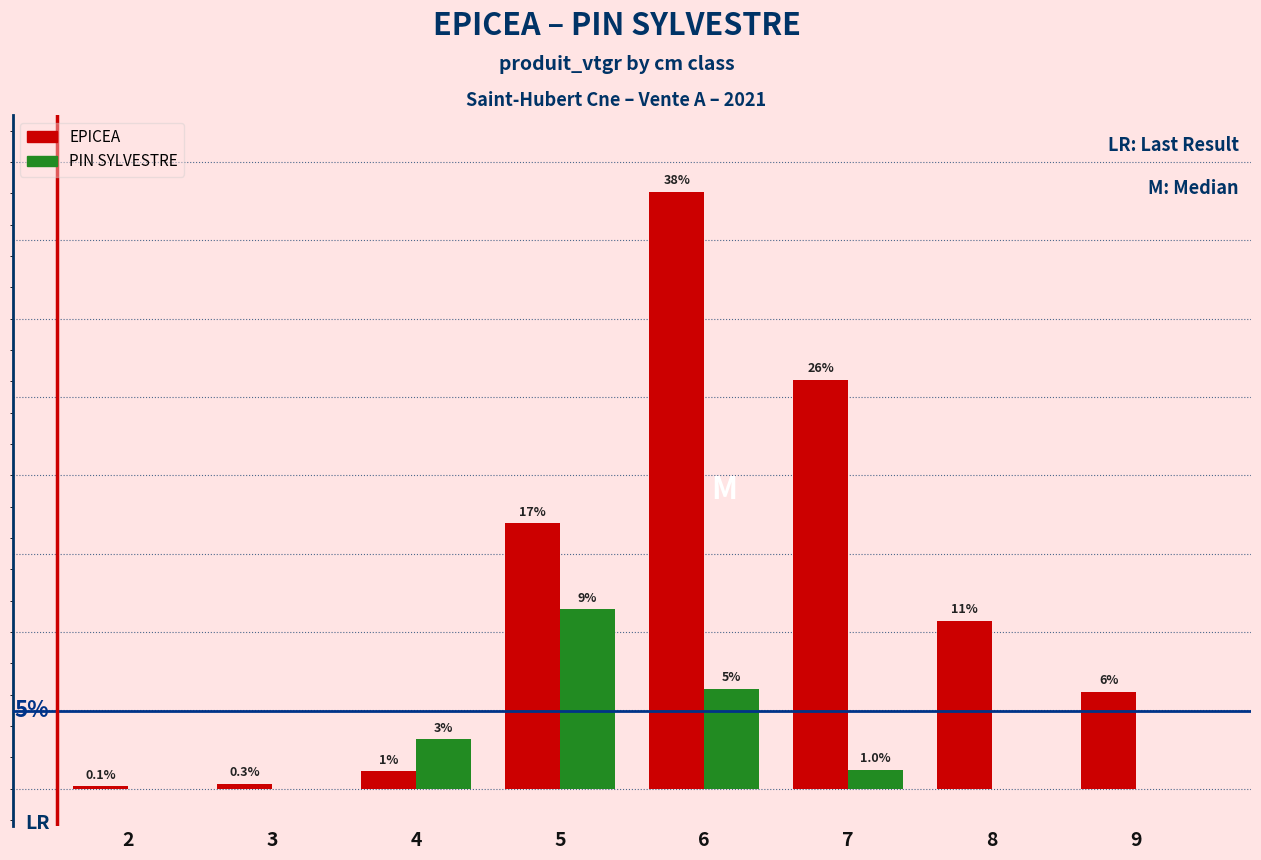

What are all the series names shown in the legend?

EPICEA, PIN SYLVESTRE